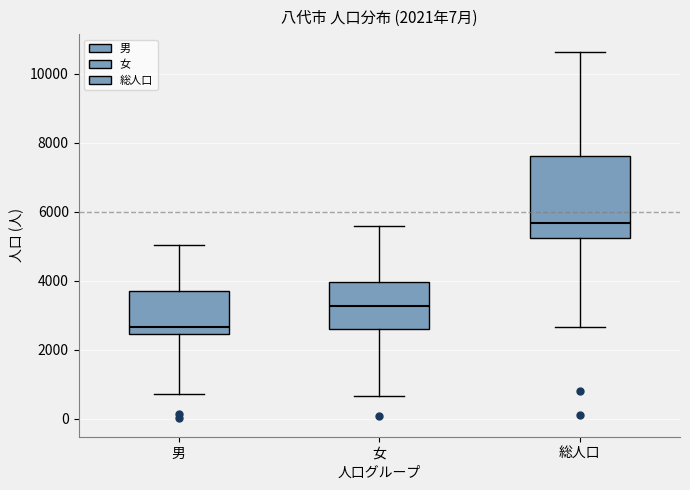

Comparing the boxes themselves (not the whiskers), which one is the tallest?

総人口